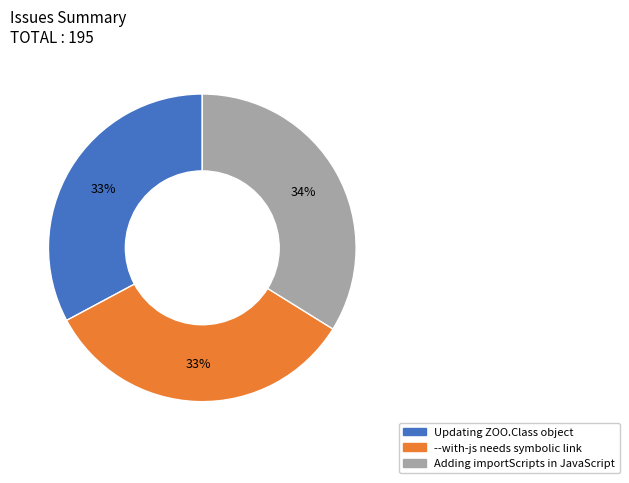

To the nearest percent, what is the average slice percentage?

33%